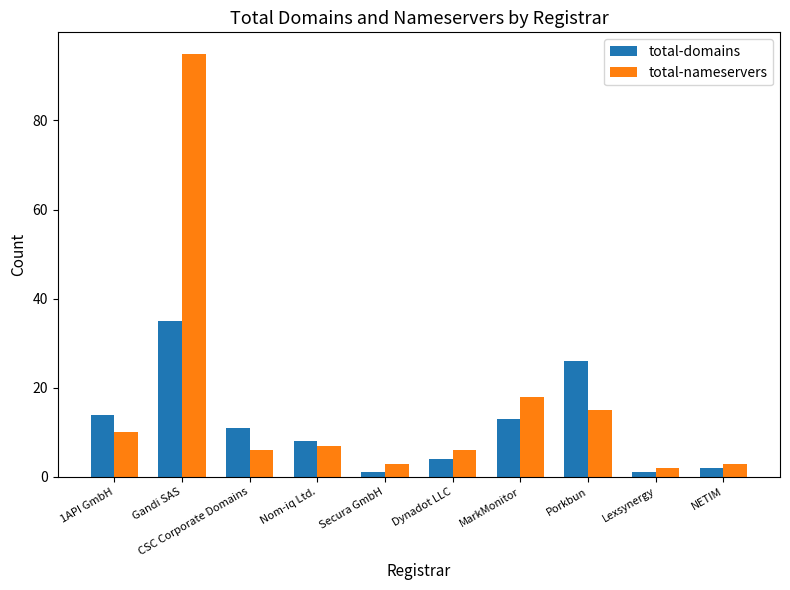

Which label corresponds to the largest value in the chart?

Gandi SAS